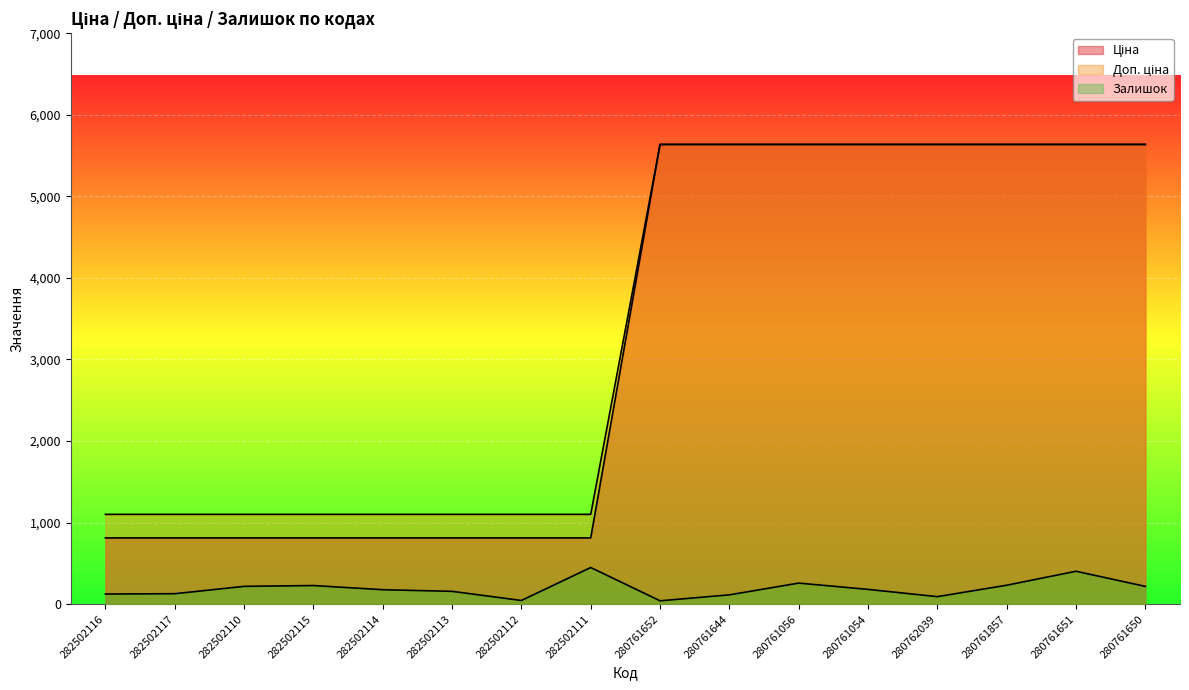

How many distinct data groups are displayed?

3